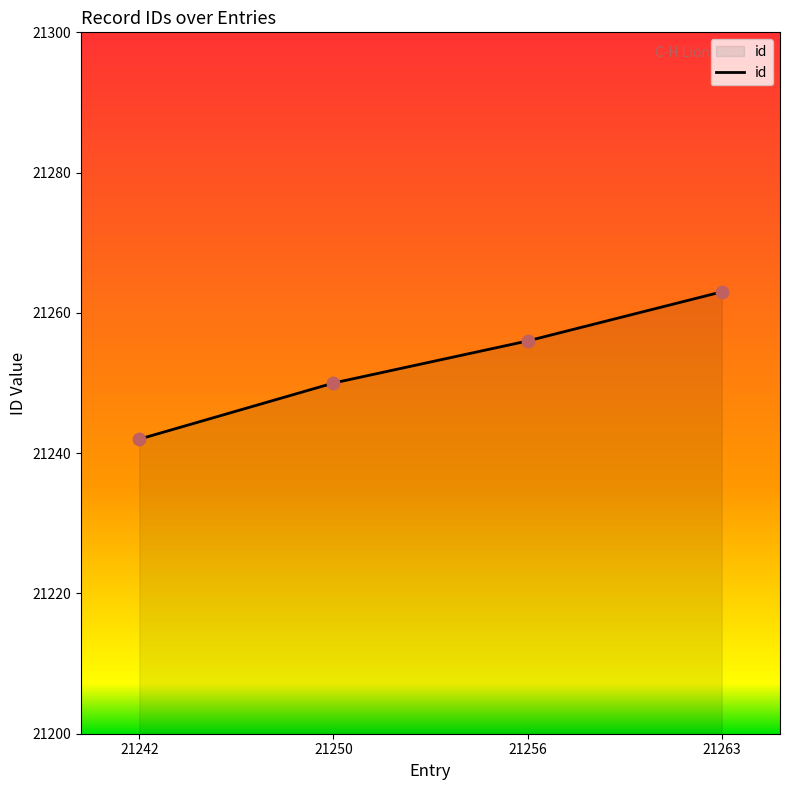

What is the change in value from 21242 to 21263?

+21